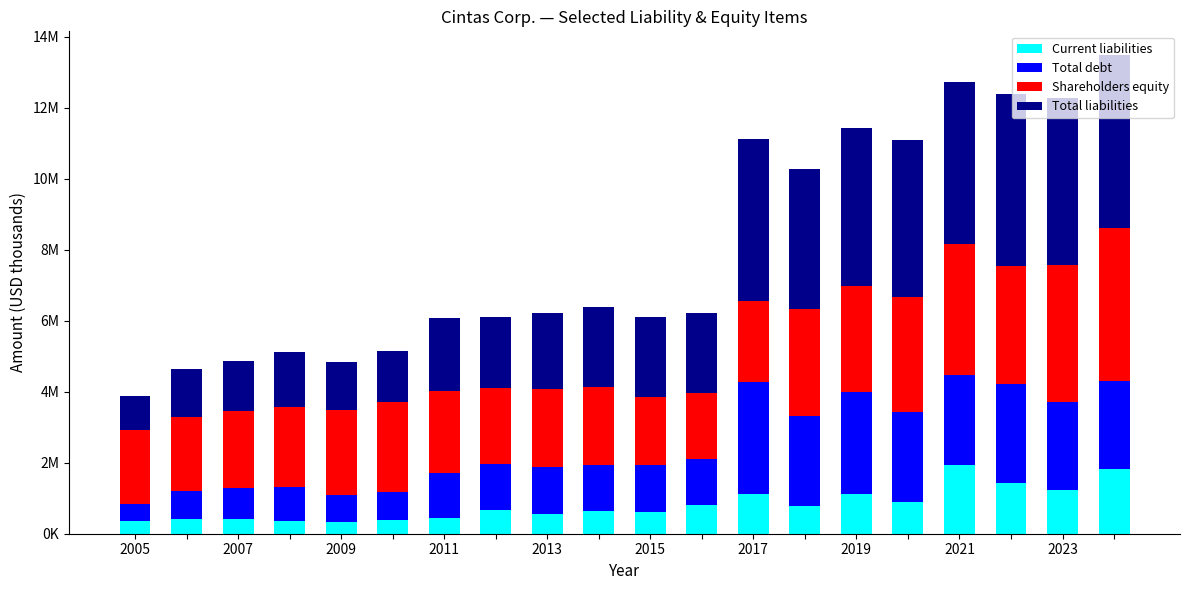

Rank the series by their maximum value, from lowest to highest.

Current liabilities, Total debt, Shareholders equity, Total liabilities